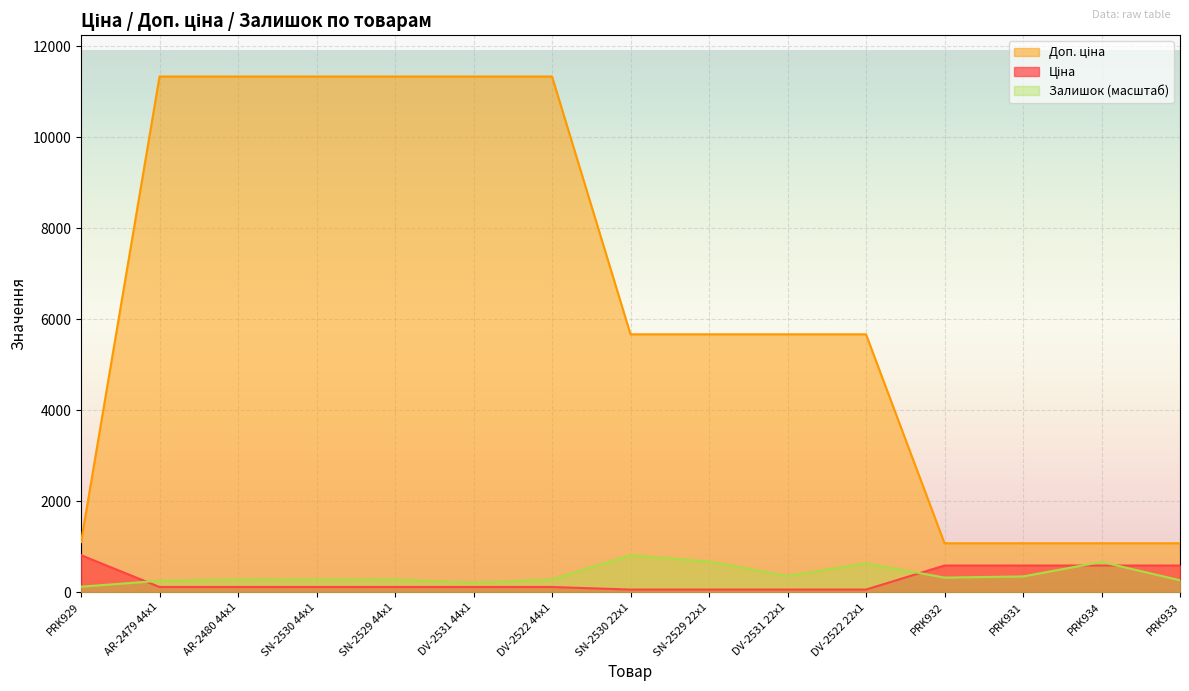

At which label does Залишок reach its peak?

SN-2530 22x1